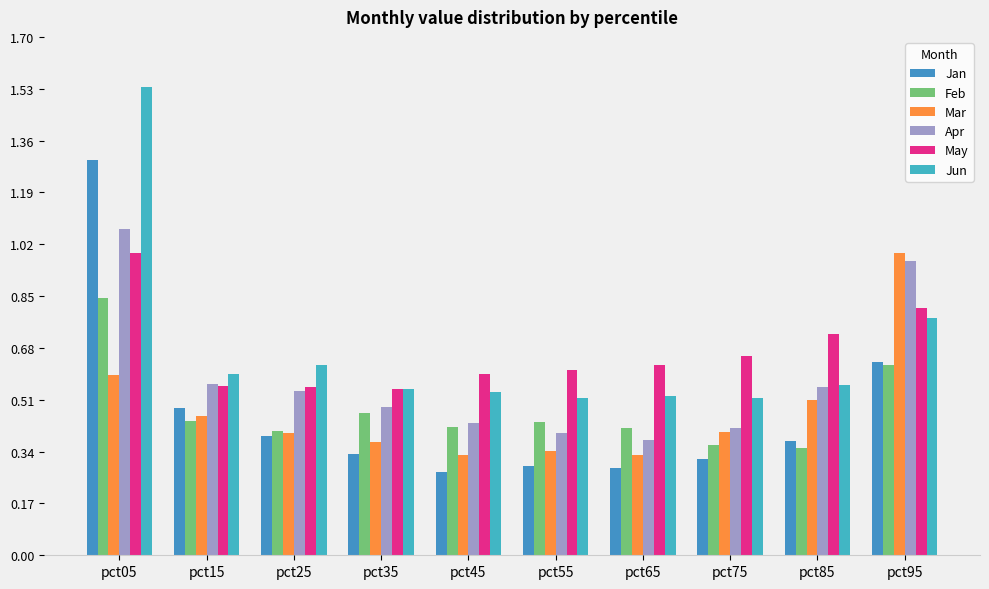

Count the Jun values in the range 0 to 1.

9